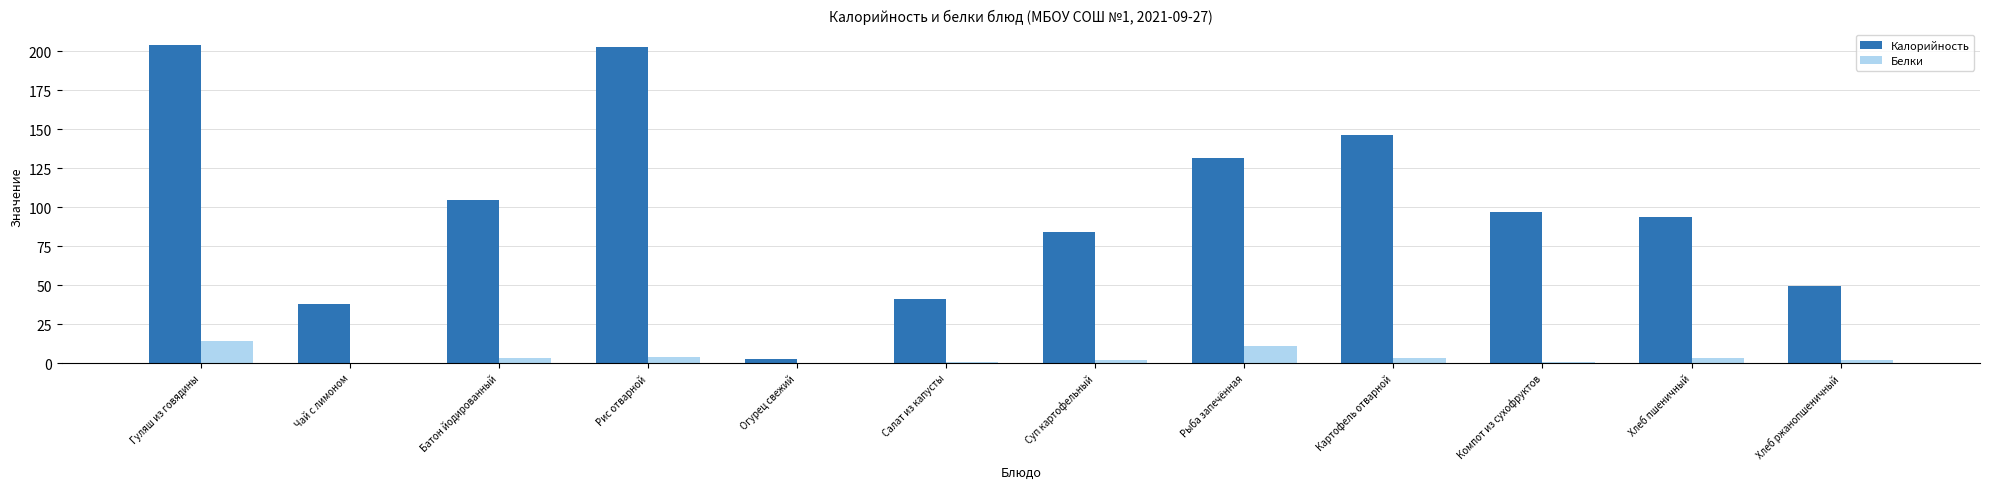

What are all the series names shown in the legend?

Калорийность, Белки